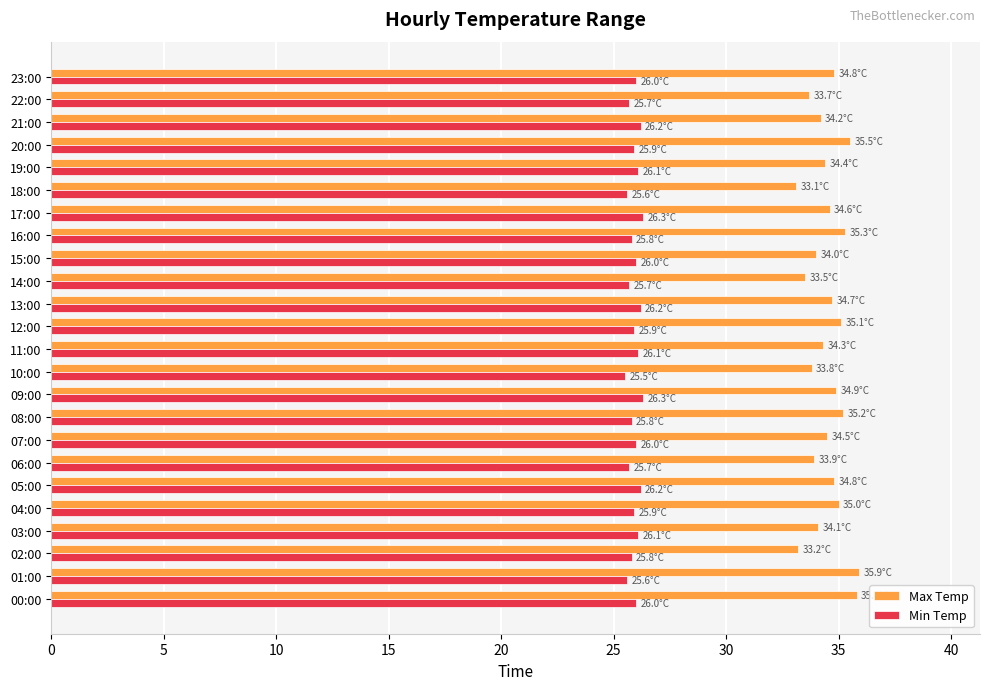

How many distinct data groups are displayed?

2